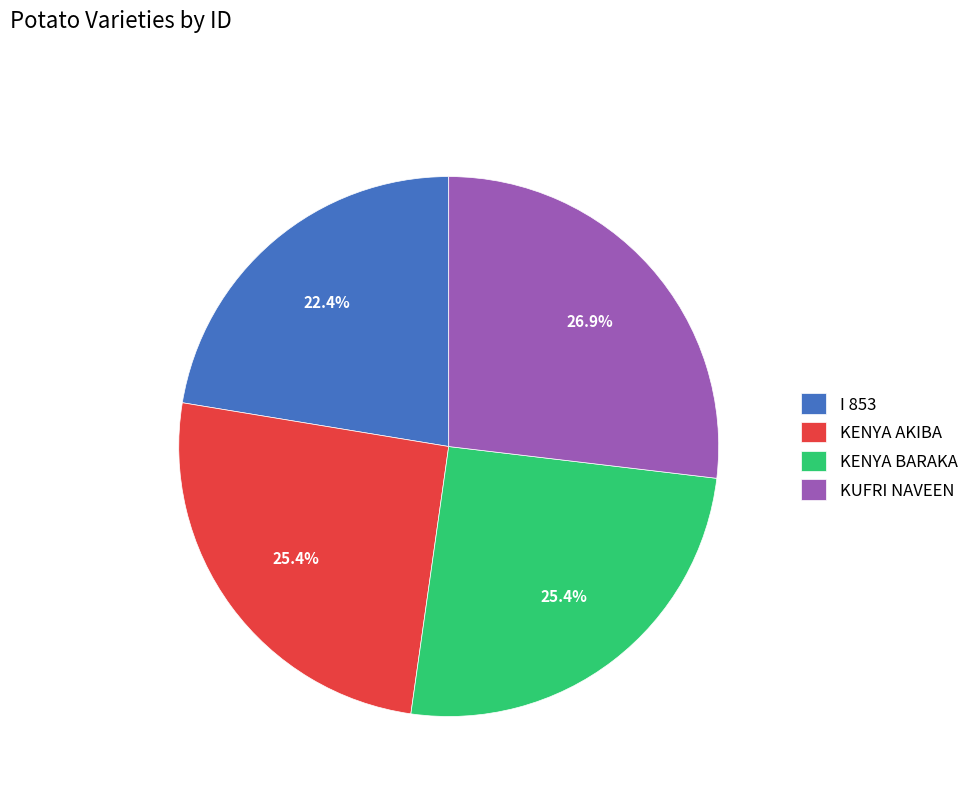

To the nearest percent, what portion does KUFRI NAVEEN represent?

27%